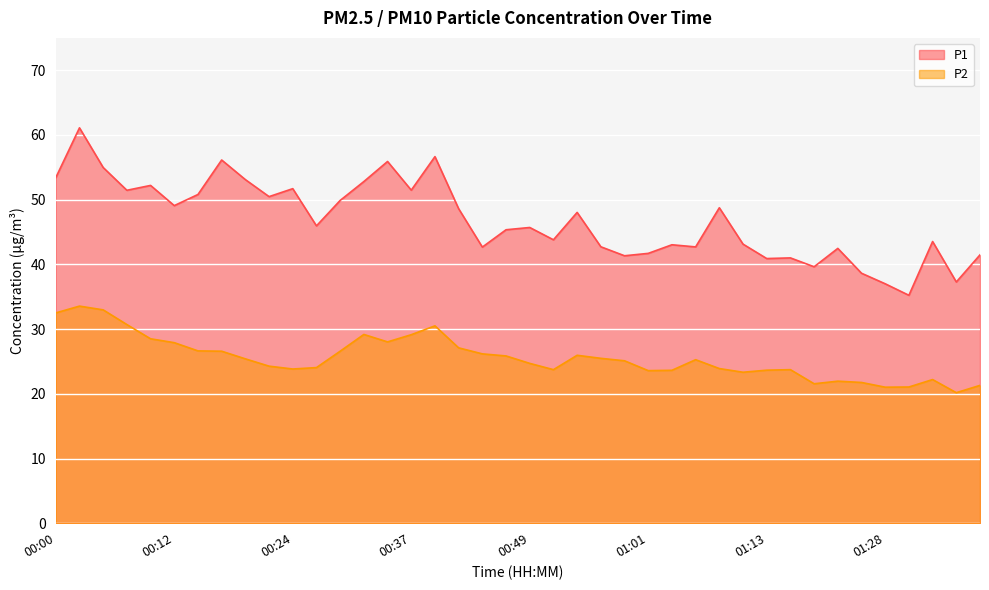

How many values in the P2 series exceed 25?

21